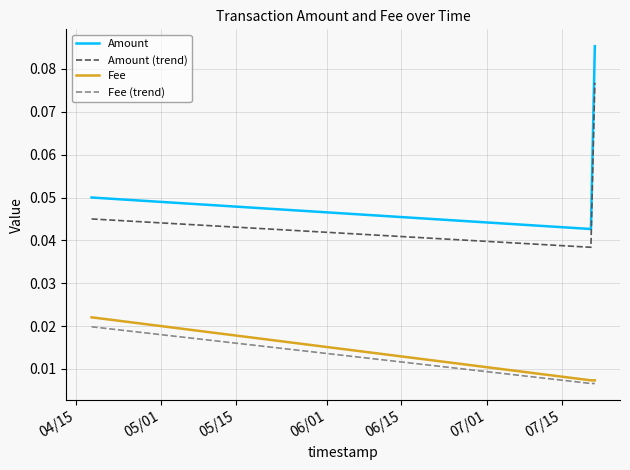

Which series has the largest total across all categories?

Amount